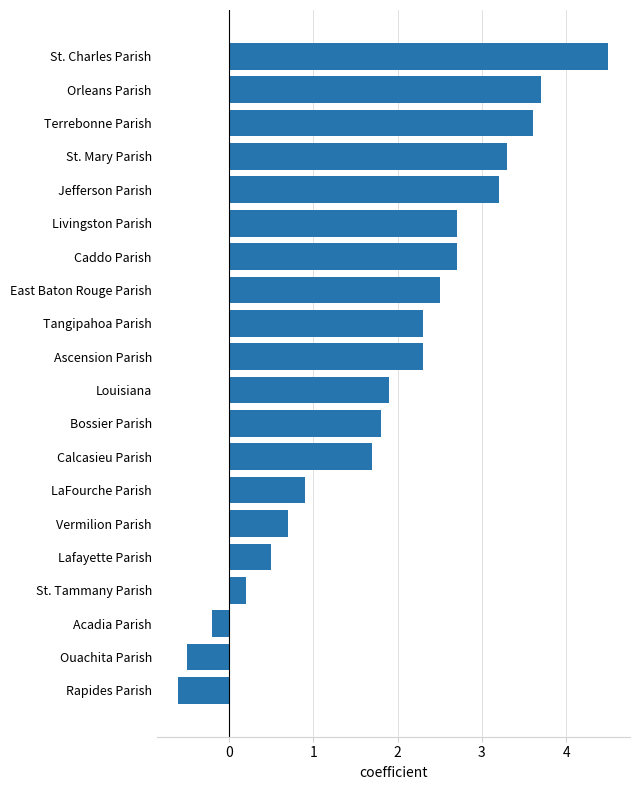

The value at Vermilion Parish is 0.5. True or false?

False